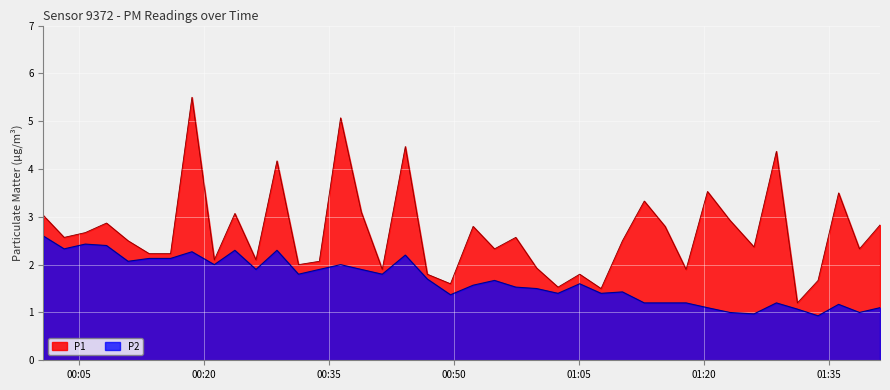

Reading right to left, list all the values displayed in this chart.

P1: 2.8	2.3	3.5	1.7	1.2	4.4	2.4	2.9	3.5	1.9	2.8	3.3	2.5	1.5	1.8	1.5	1.9	2.6	2.3	2.8	1.6	1.8	4.5	1.9	3.1	5.1	2.1	2.0	4.2	2.1	3.1	2.1	5.5	2.2	2.2	2.5	2.9	2.7	2.6	3.0
P2: 1.1	1.0	1.2	0.9	1.1	1.2	1.0	1.0	1.1	1.2	1.2	1.2	1.4	1.4	1.6	1.4	1.5	1.5	1.7	1.6	1.4	1.7	2.2	1.8	1.9	2.0	1.9	1.8	2.3	1.9	2.3	2.0	2.3	2.1	2.1	2.1	2.4	2.4	2.3	2.6